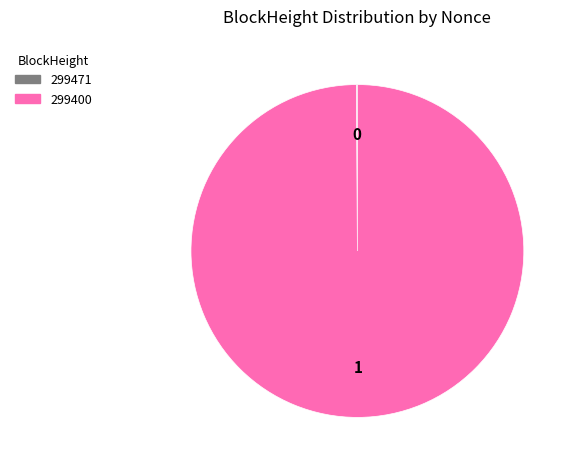

Is it true that 299400 is 92% of the pie?

False